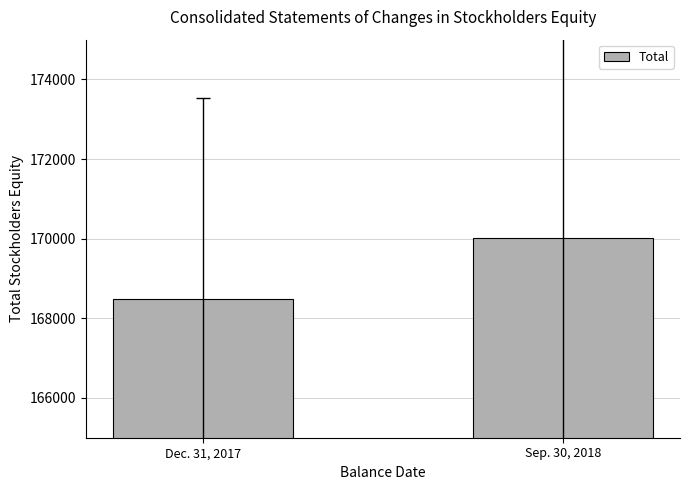

The value at Sep. 30, 2018 is 43465. True or false?

False